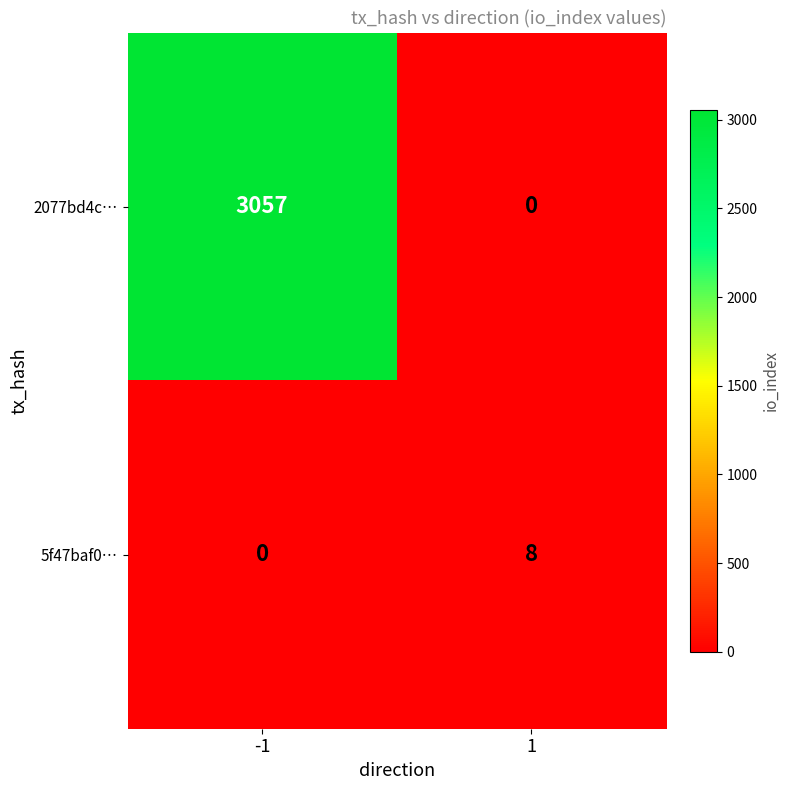

What is the sum of all 5f47baf0… values?

8